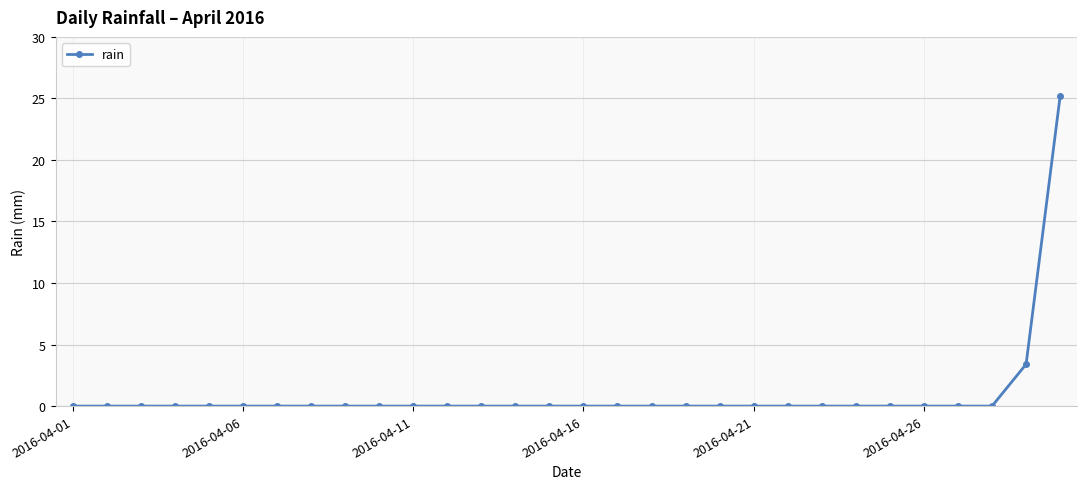

Does the chart have visible grid lines?

Yes